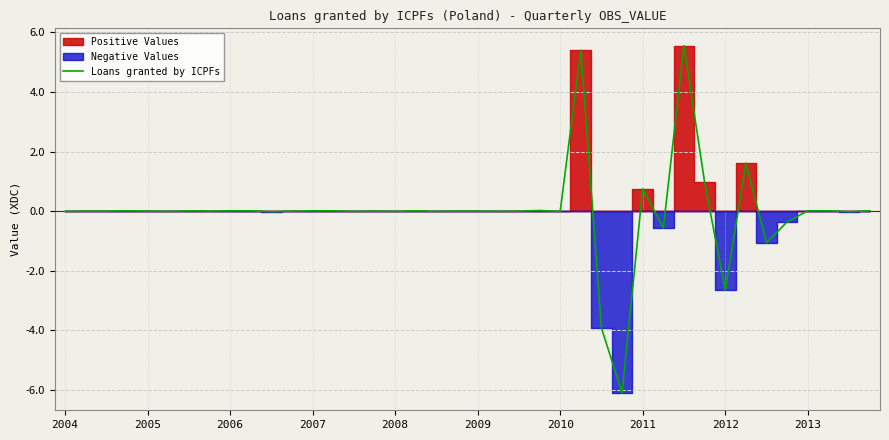

How many lines are shown in the chart?

1